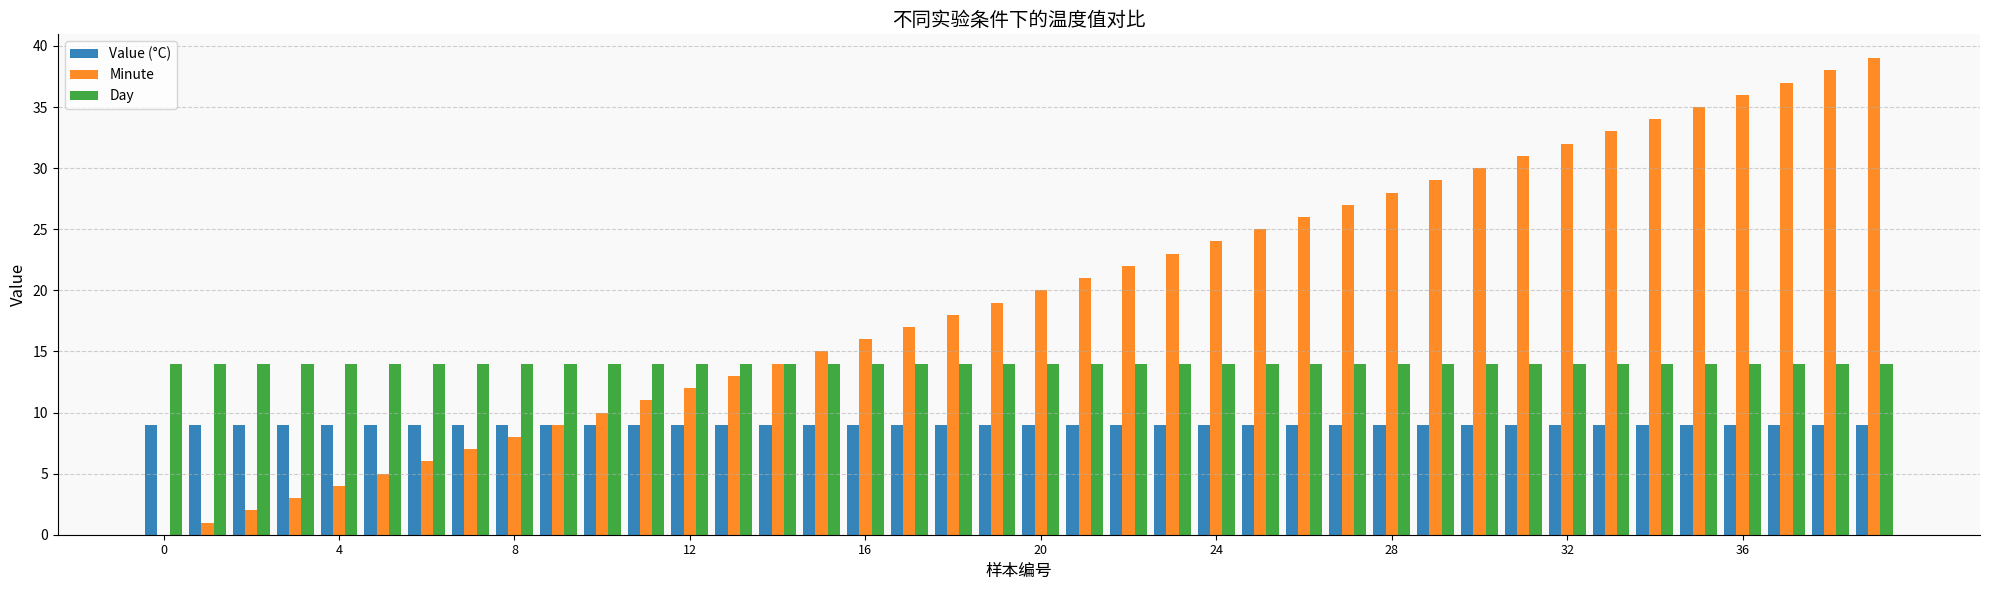

What is the sum of all Value (°C) values?

360